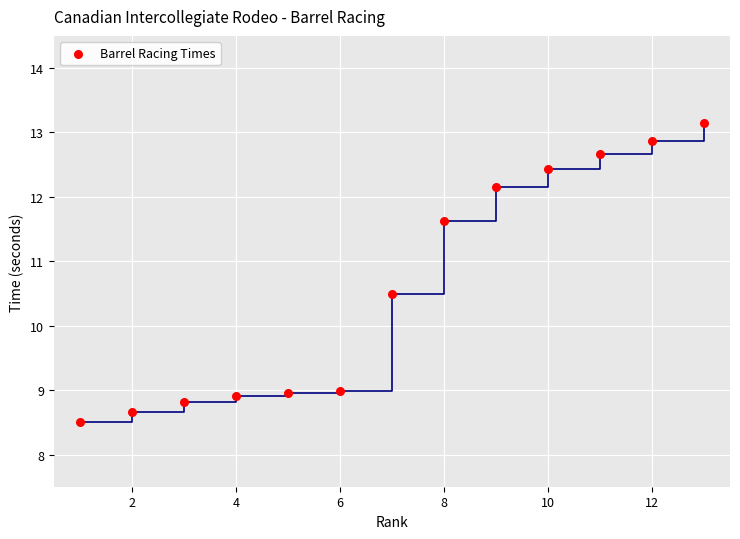

What is the range of X values (max minus min)?

12.0